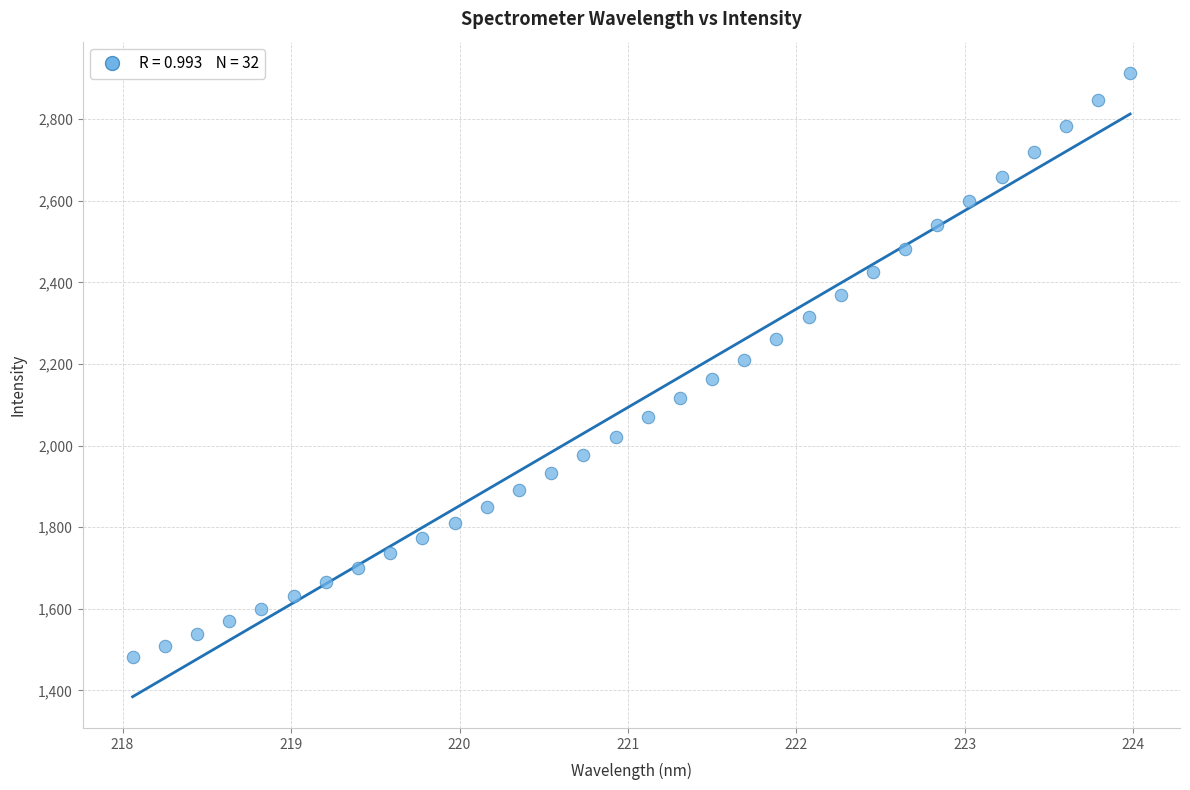

What is the range of Y values (max minus min)?

1431.4